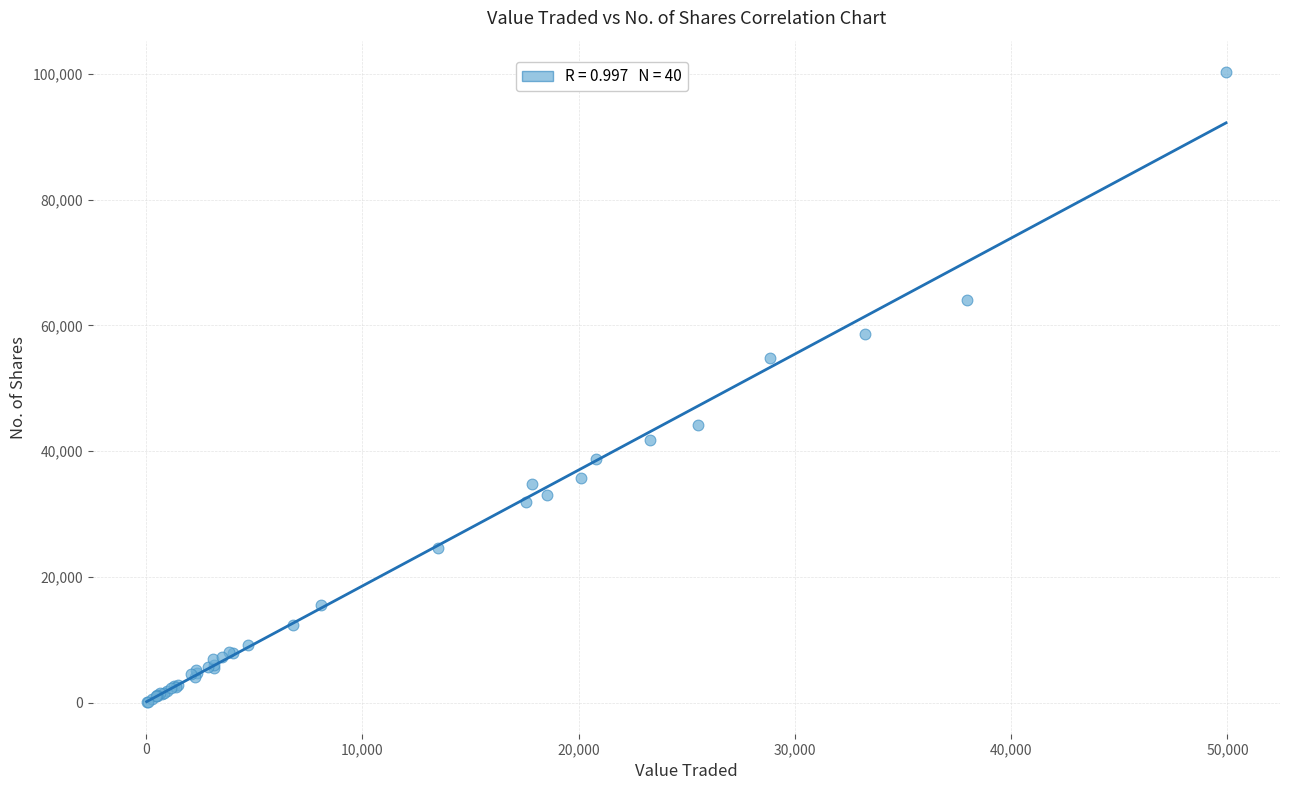

What Y value in the scatter plot is closest to 50174?

54879